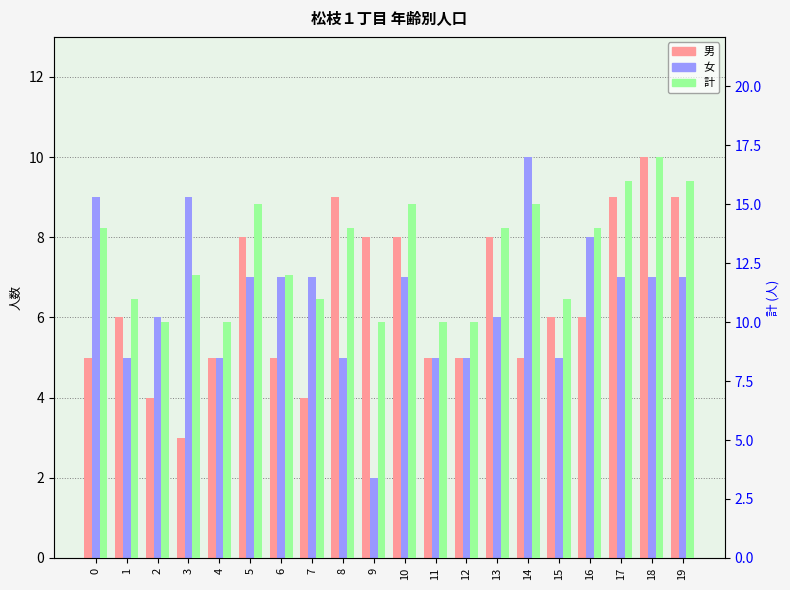

What is the difference between the highest and lowest values at 17?

9